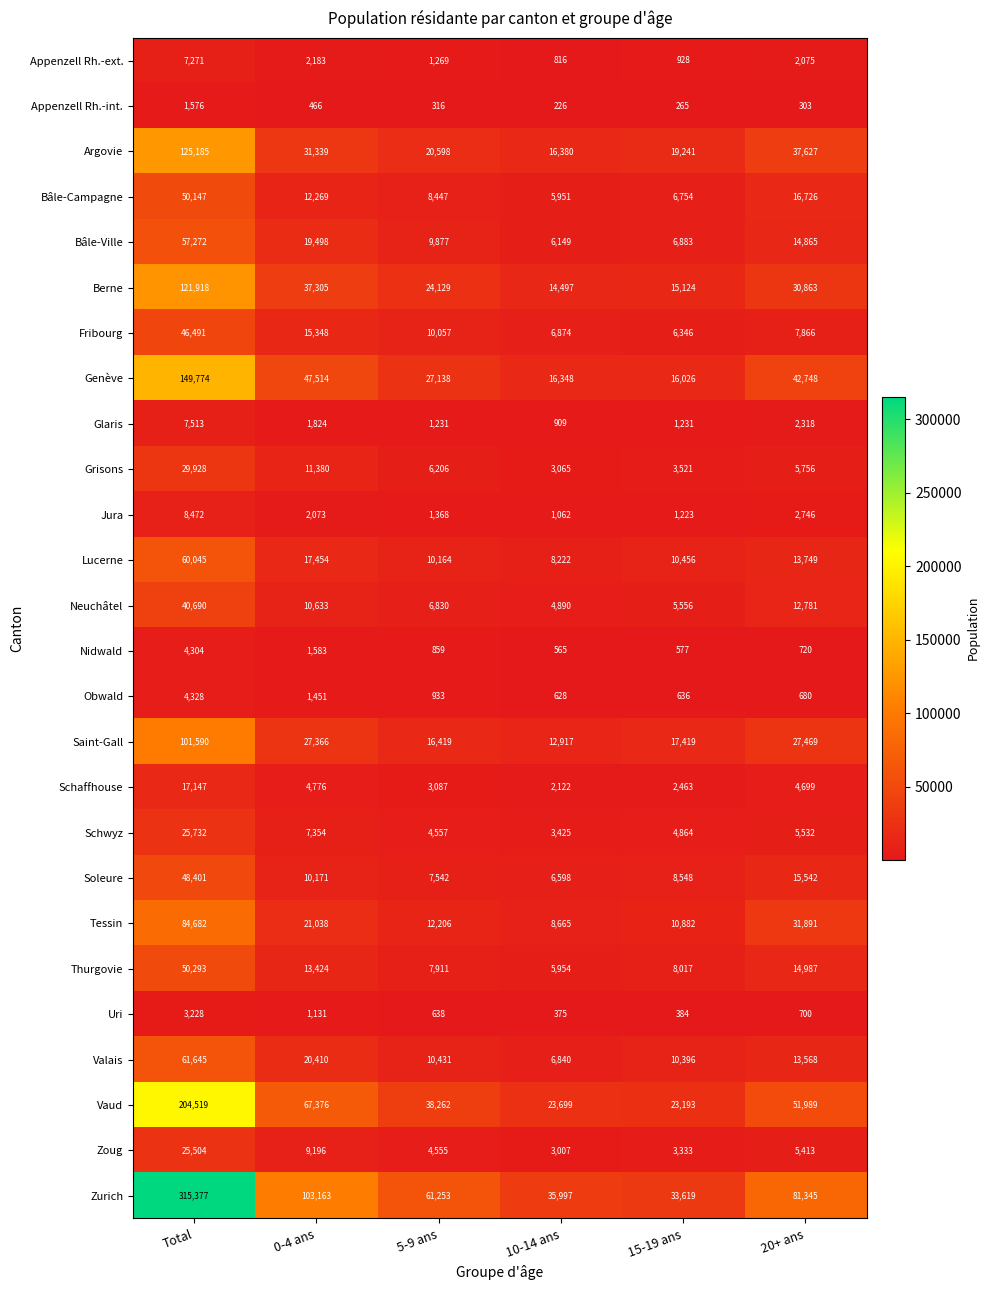

Which series has the largest total across all categories?

Zurich